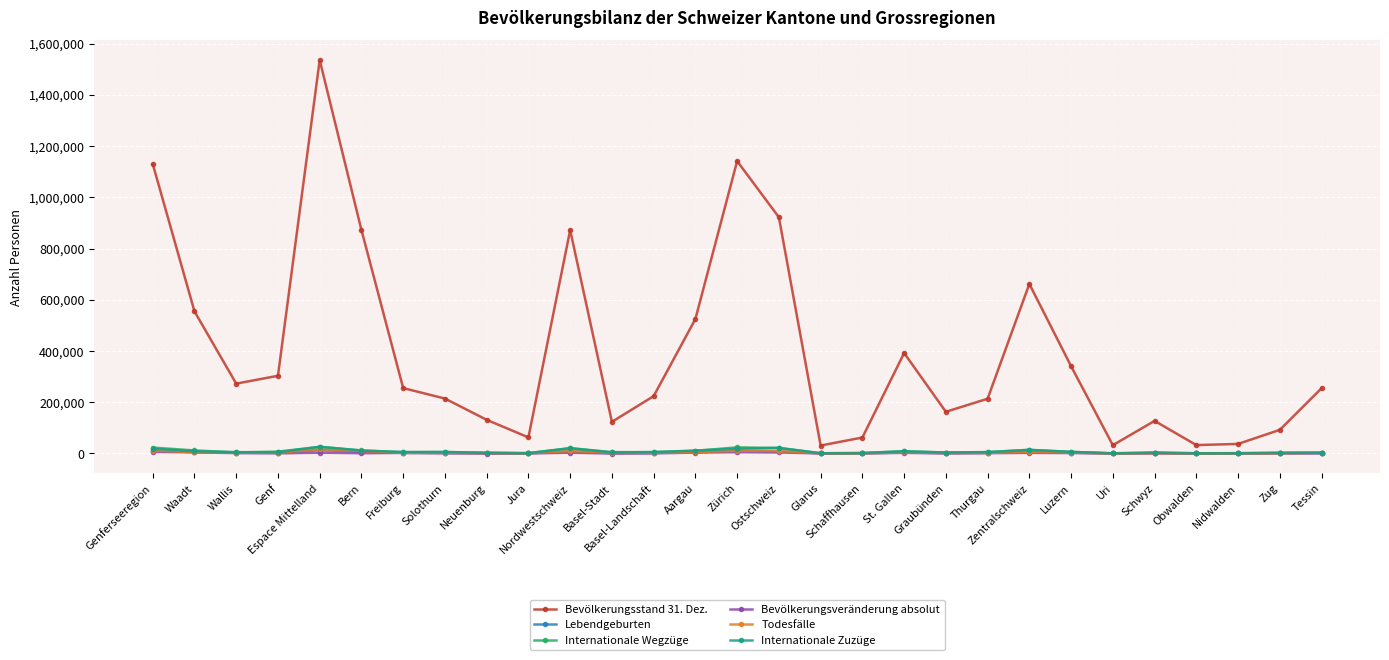

Where do Todesfälle and Internationale Zuzüge first cross each other?

Zug and Tessin